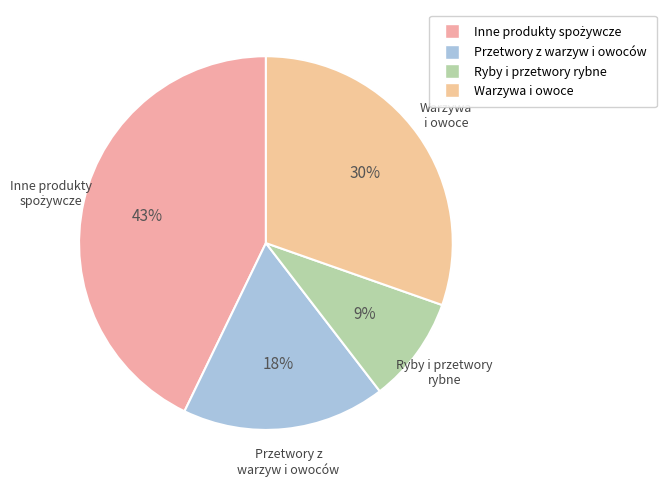

Is it true that Przetwory z warzyw i owoców is 24% of the pie?

False